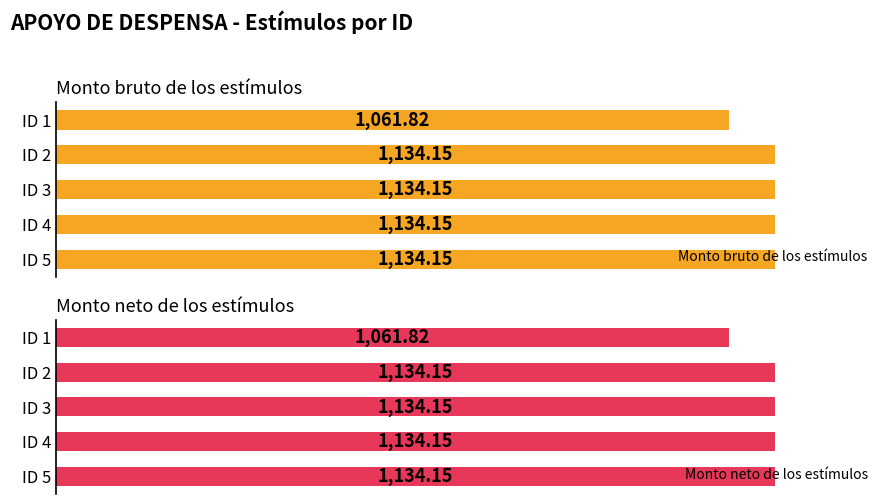

What is the sum of the Monto bruto de los estímulos values at ID 2 and ID 4?

2268.3